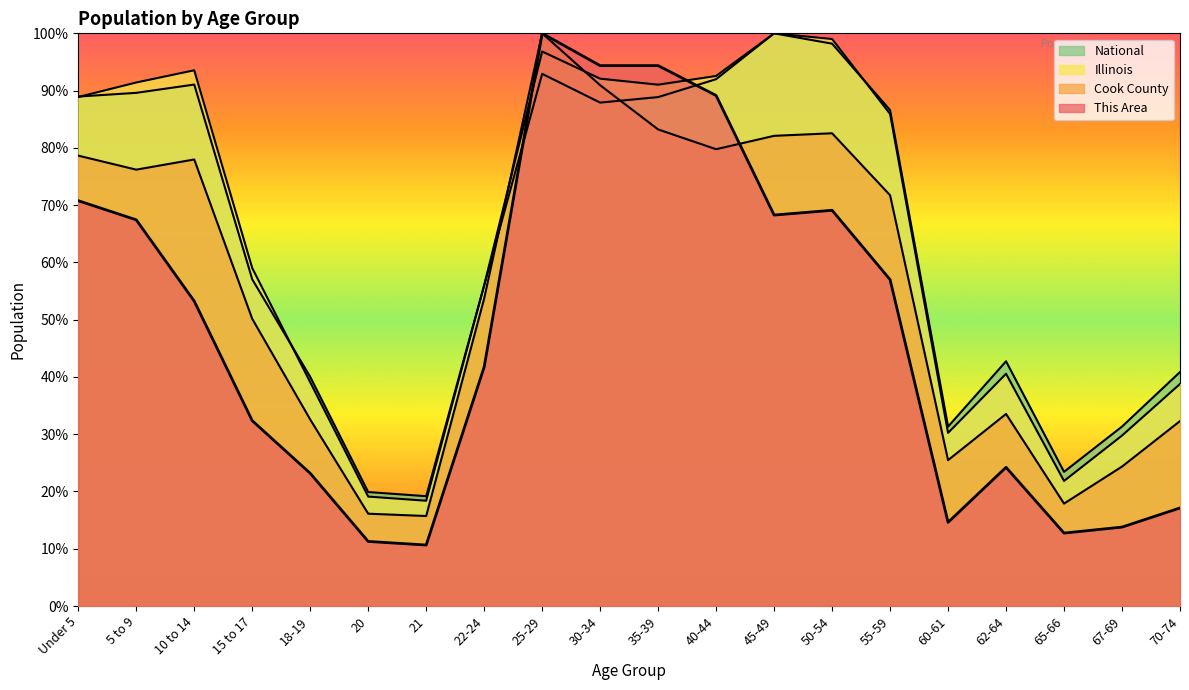

What is the approximate value of This Area at 67-69?

13.8